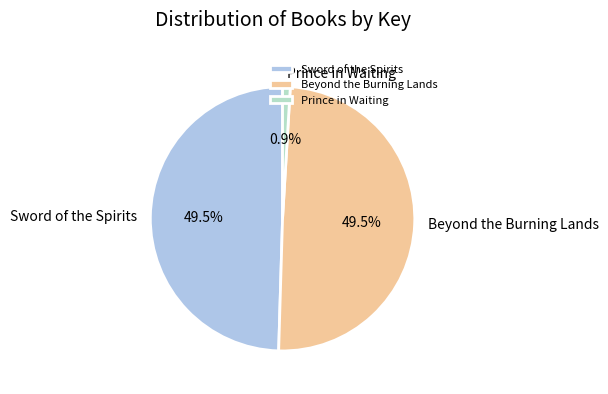

How many segments does this pie chart have?

3